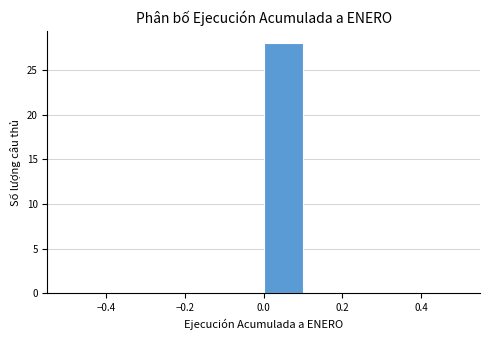

Which range on the x-axis has the tallest bar?

0.0 to 0.1